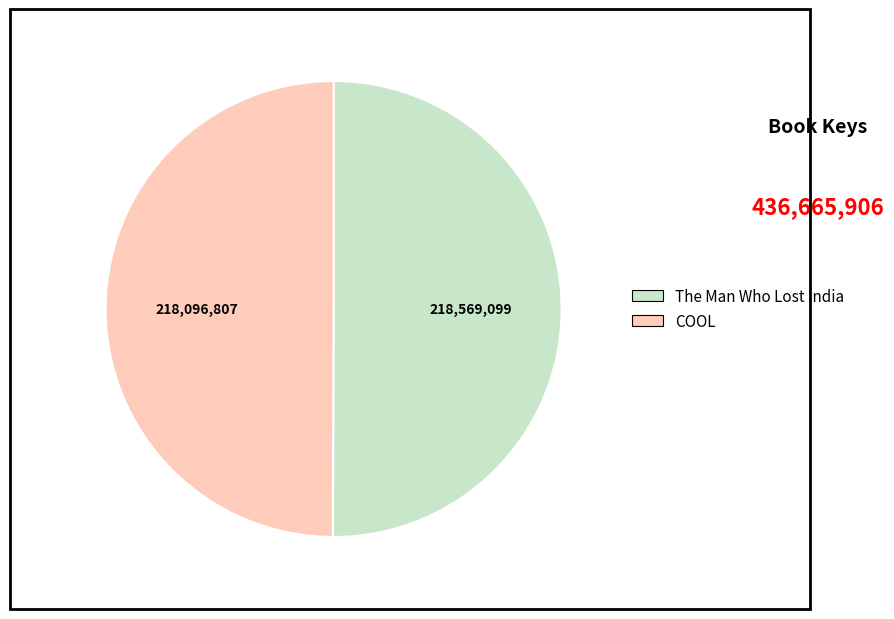

Approximately how many times larger is the value at The Man Who Lost India compared to COOL?

1.0